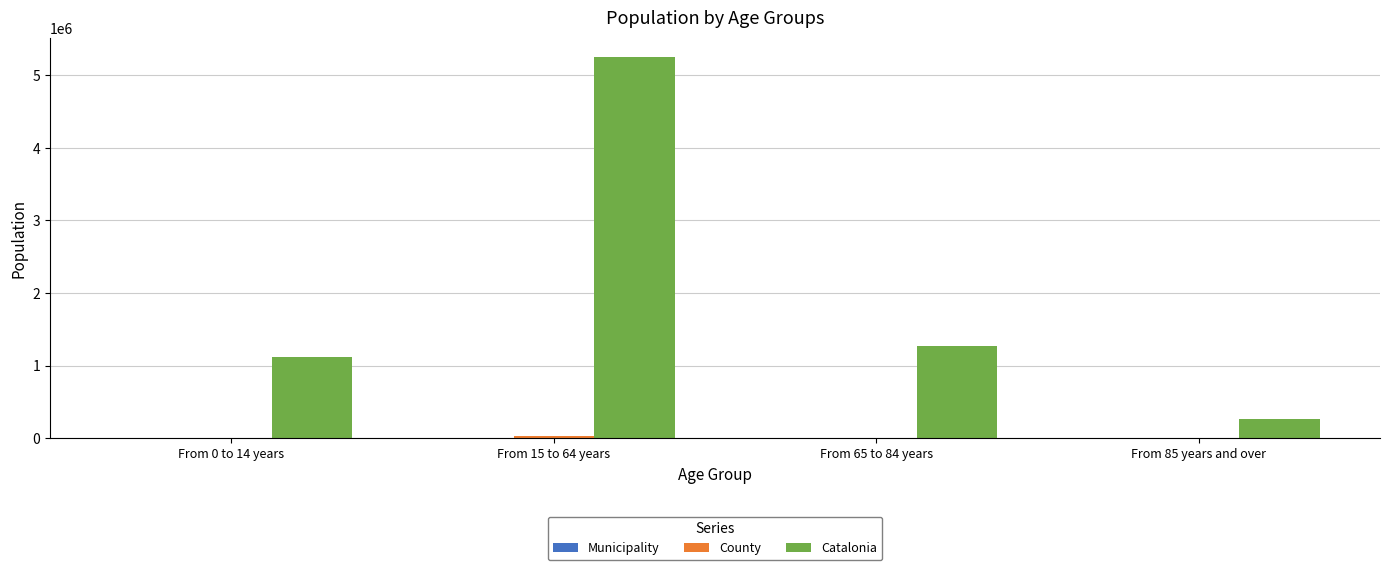

At which category is the sum across all series the highest?

From 15 to 64 years